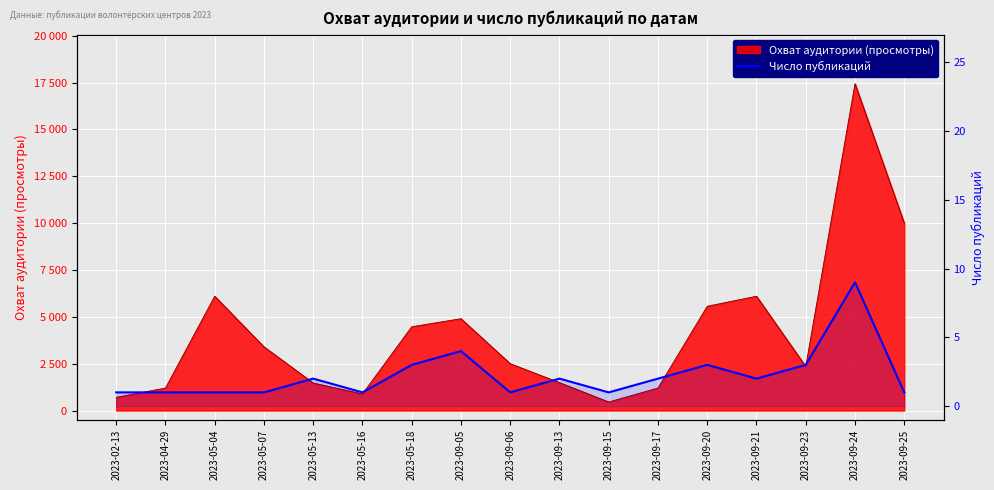

What is the difference between the second highest and minimum values?

3